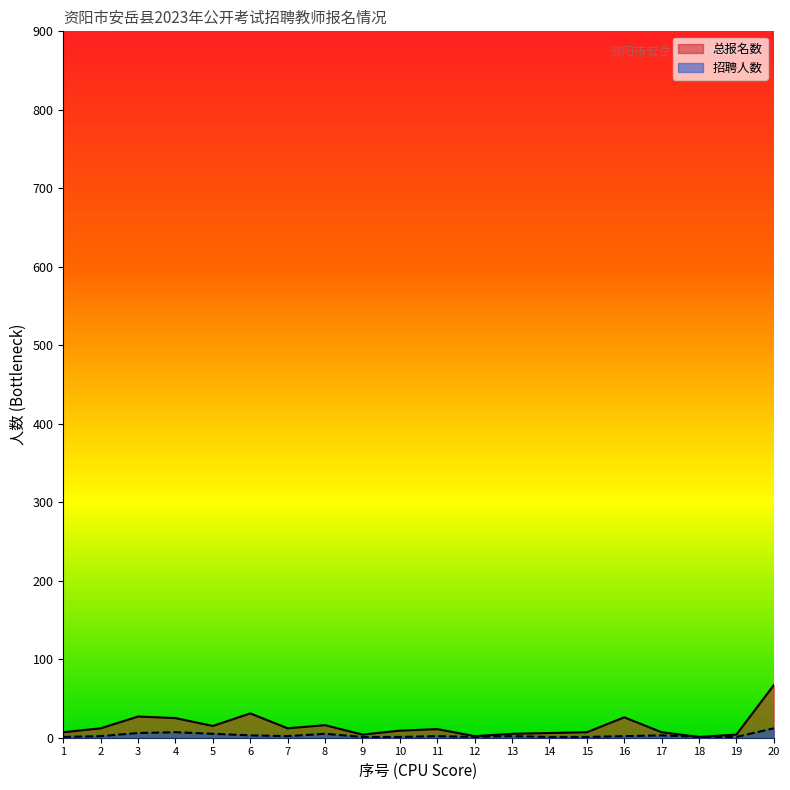

What is the difference between the highest and lowest values at 3?

21